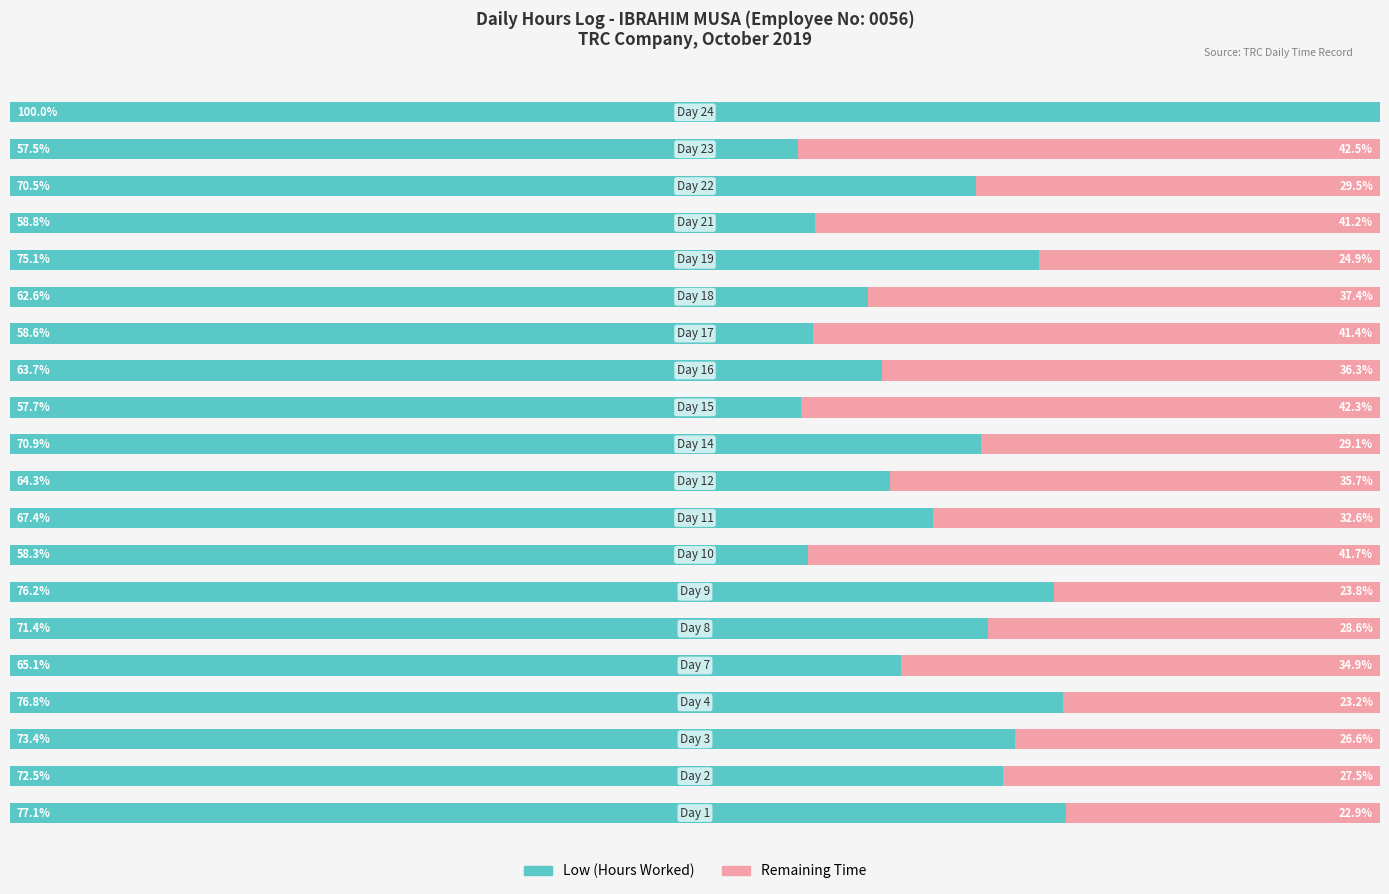

What are all the series names shown in the legend?

Low (Hours Worked), Remaining Time